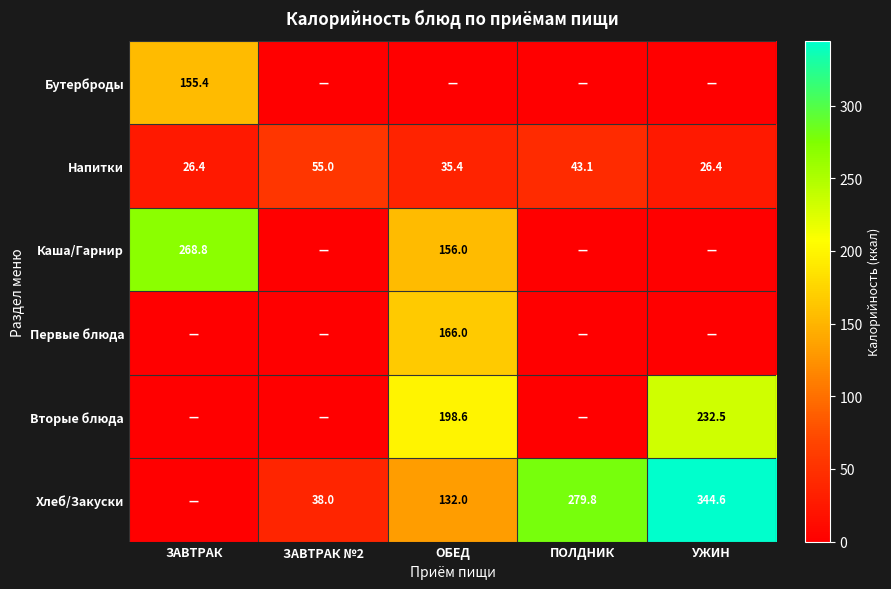

The Каша/Гарнир series shows 156.0 at ОБЕД. True or false?

True